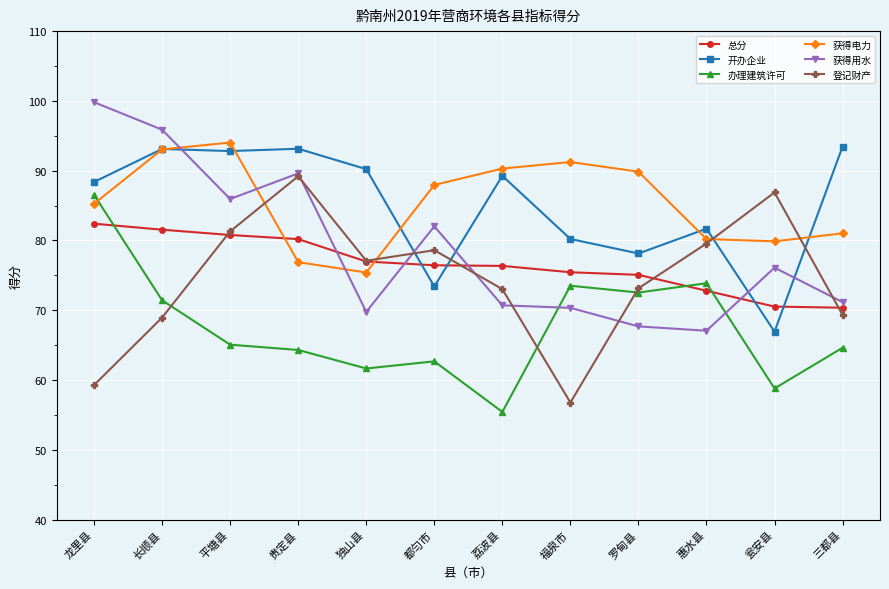

How many interior local peaks does the 登记财产 series have?

3